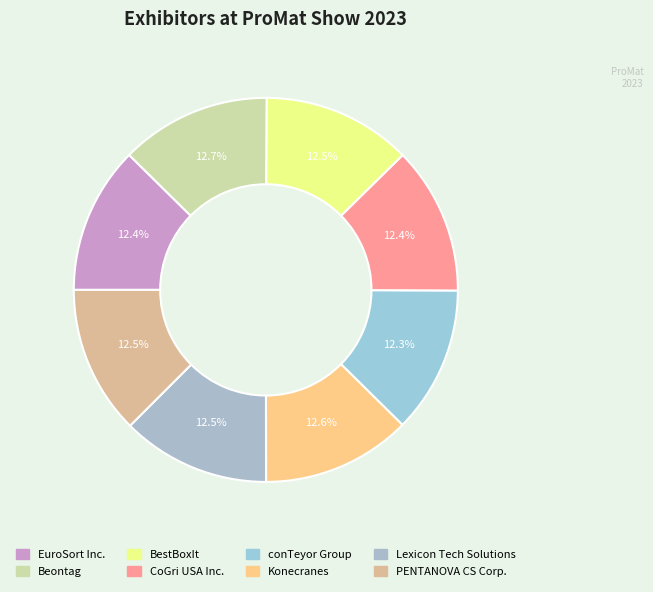

Does any single category account for the majority?

No